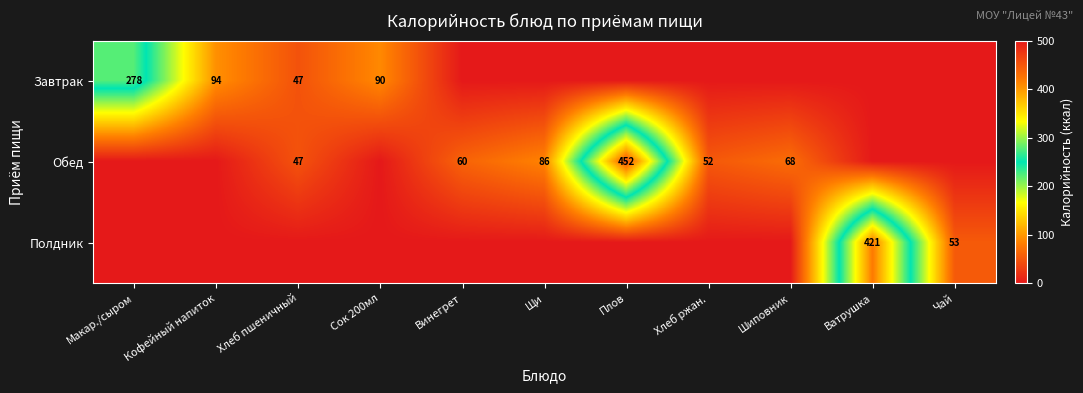

Is the value of Завтрак at Сок 200мл greater than the value of Полдник at Ватрушка?

No